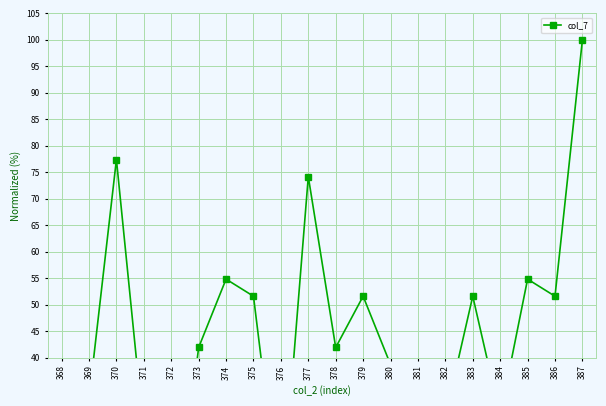

What is the change in value from 378 to 384?

-12.9